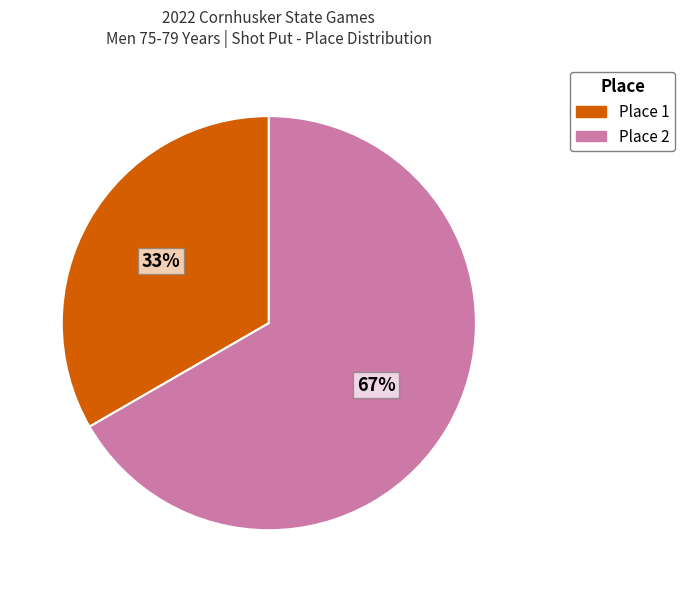

What is the majority slice?

Place 2